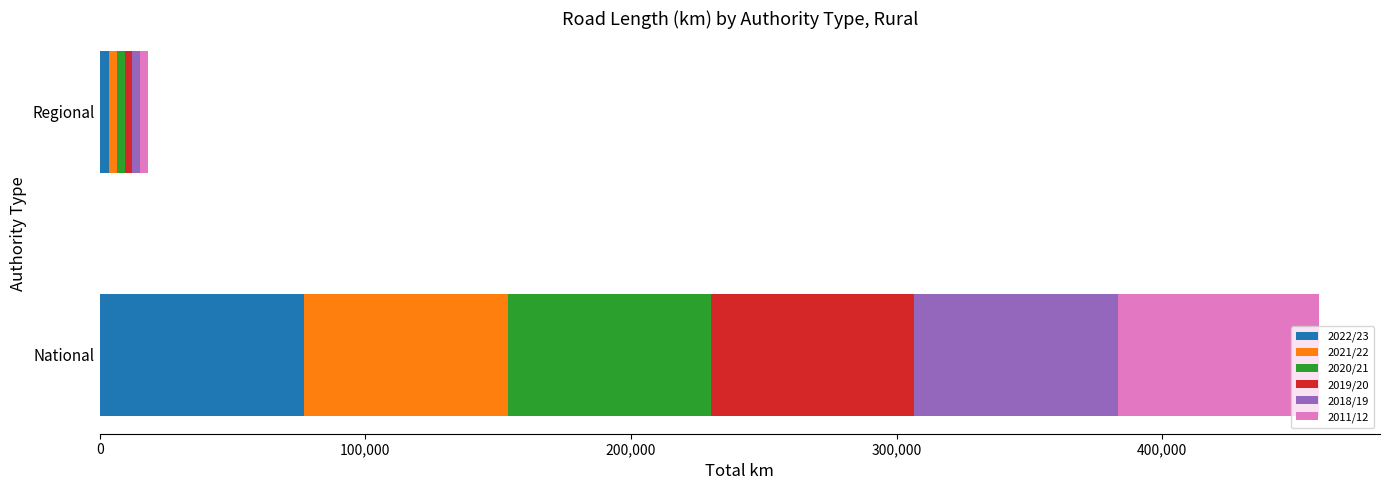

What is the total value across all series at National?

458990.6